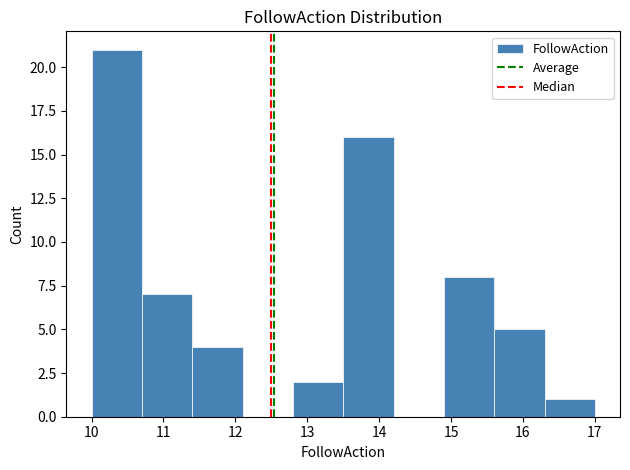

Over which range of the x-axis is the bar tallest?

10.0 to 10.7